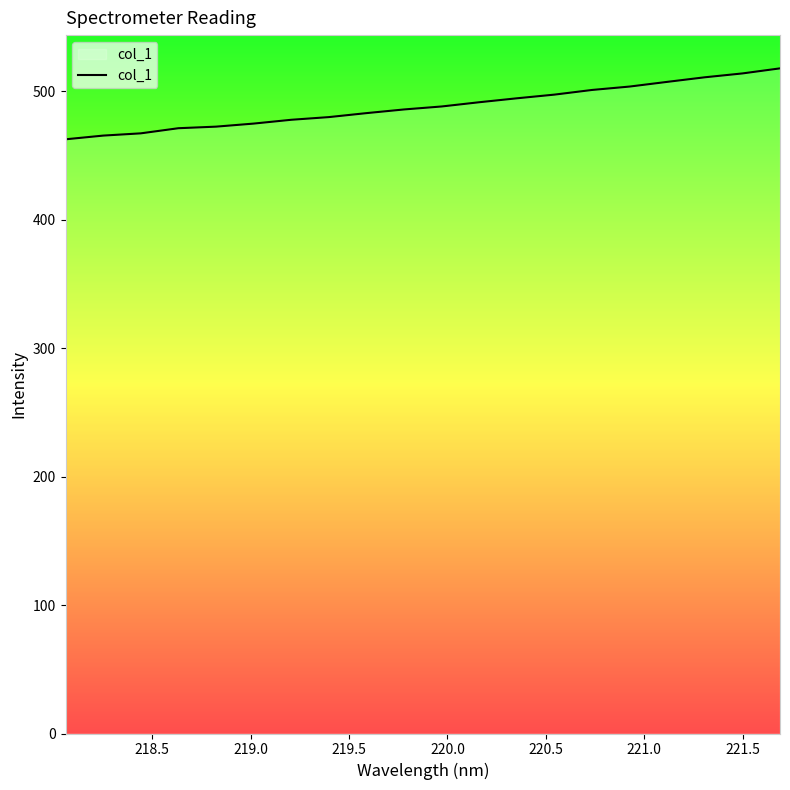

What is the smallest value displayed?

462.6